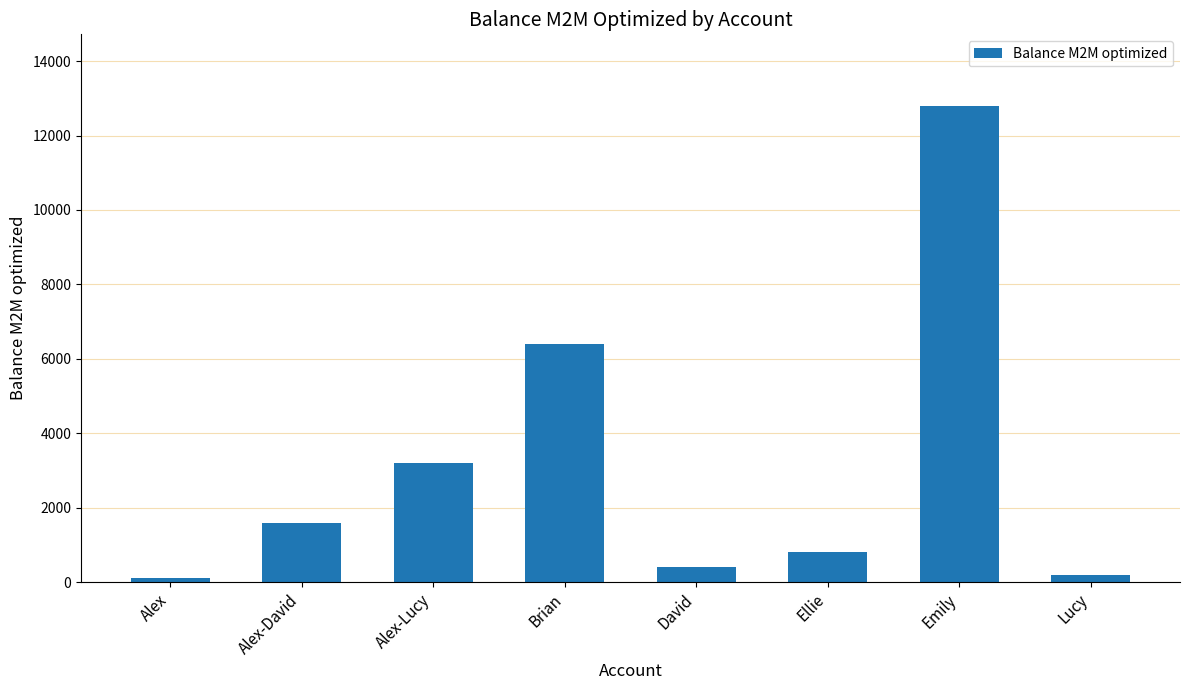

Reading left to right, transcribe all the data shown in this chart.

100	1600	3200	6400	400	800	12800	200